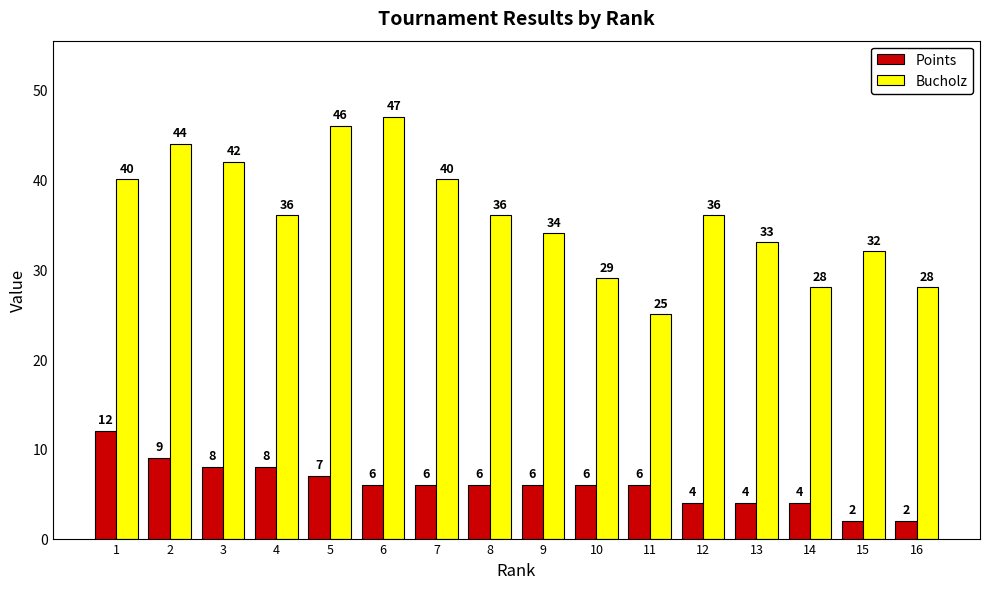

What is the difference between the second highest and second lowest values in the Bucholz series?

18